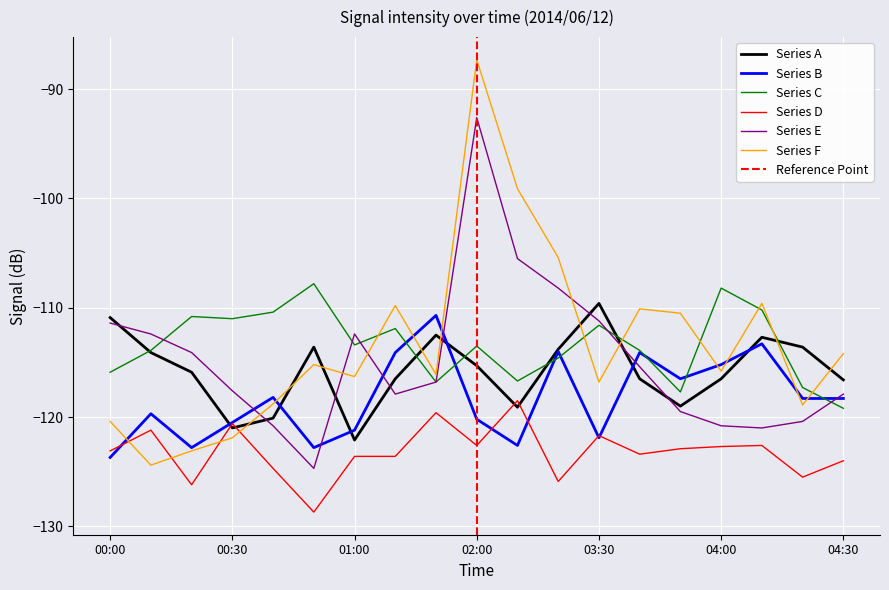

At which category is the sum across all series the highest?

02:00